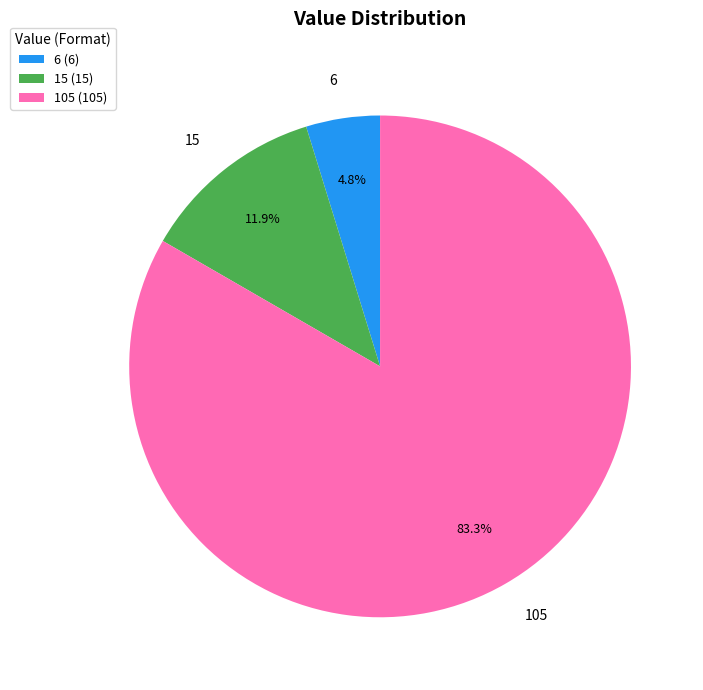

Rank the categories by value from highest to lowest.

105, 15, 6